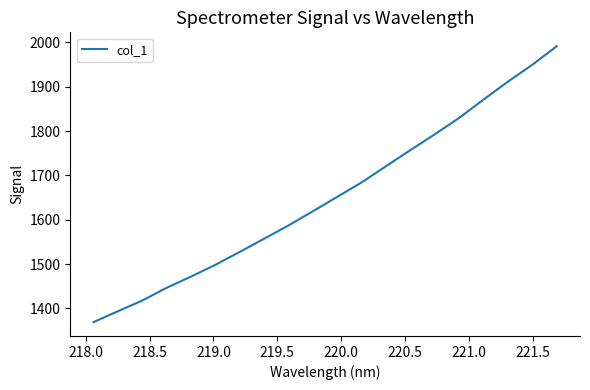

What is the sum of all values?

33051.6